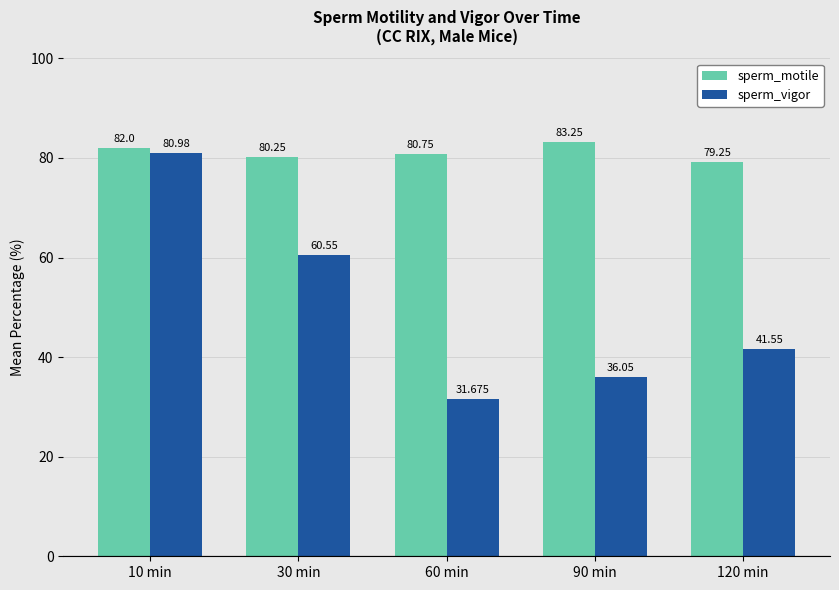

How many data points in sperm_motile are less than 80?

1